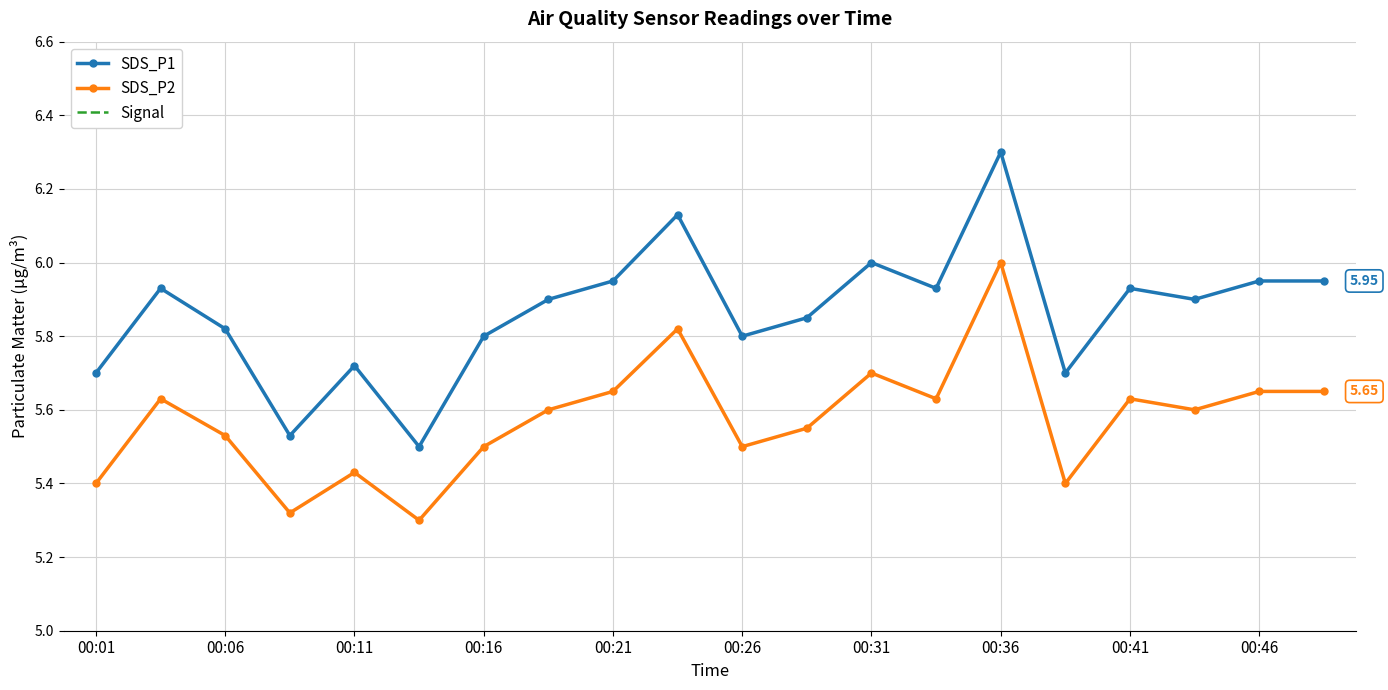

How many interior local valleys does the SDS_P1 series have?

6